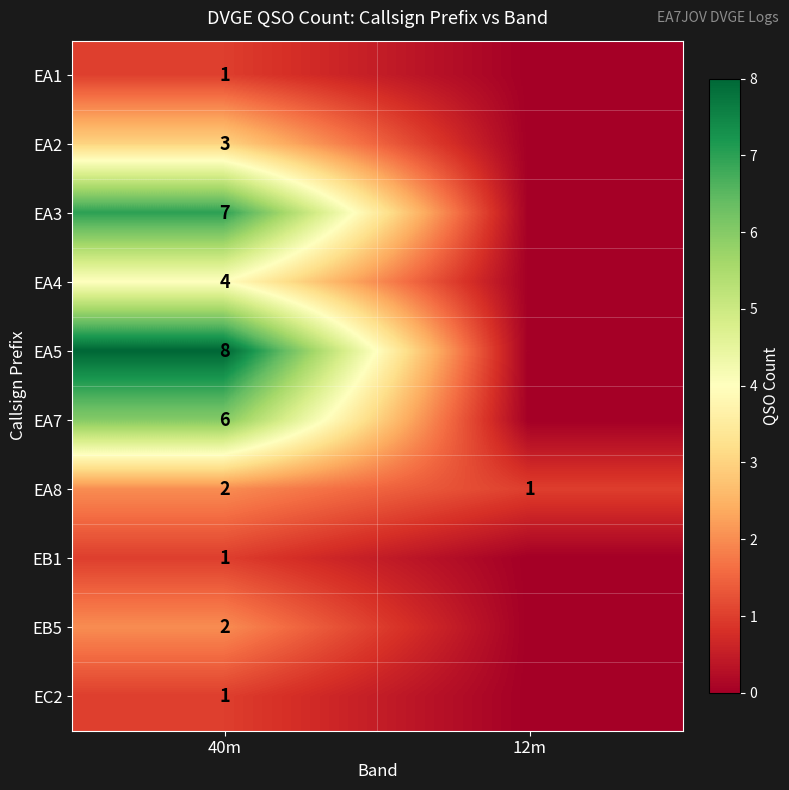

How many distinct data groups are displayed?

10